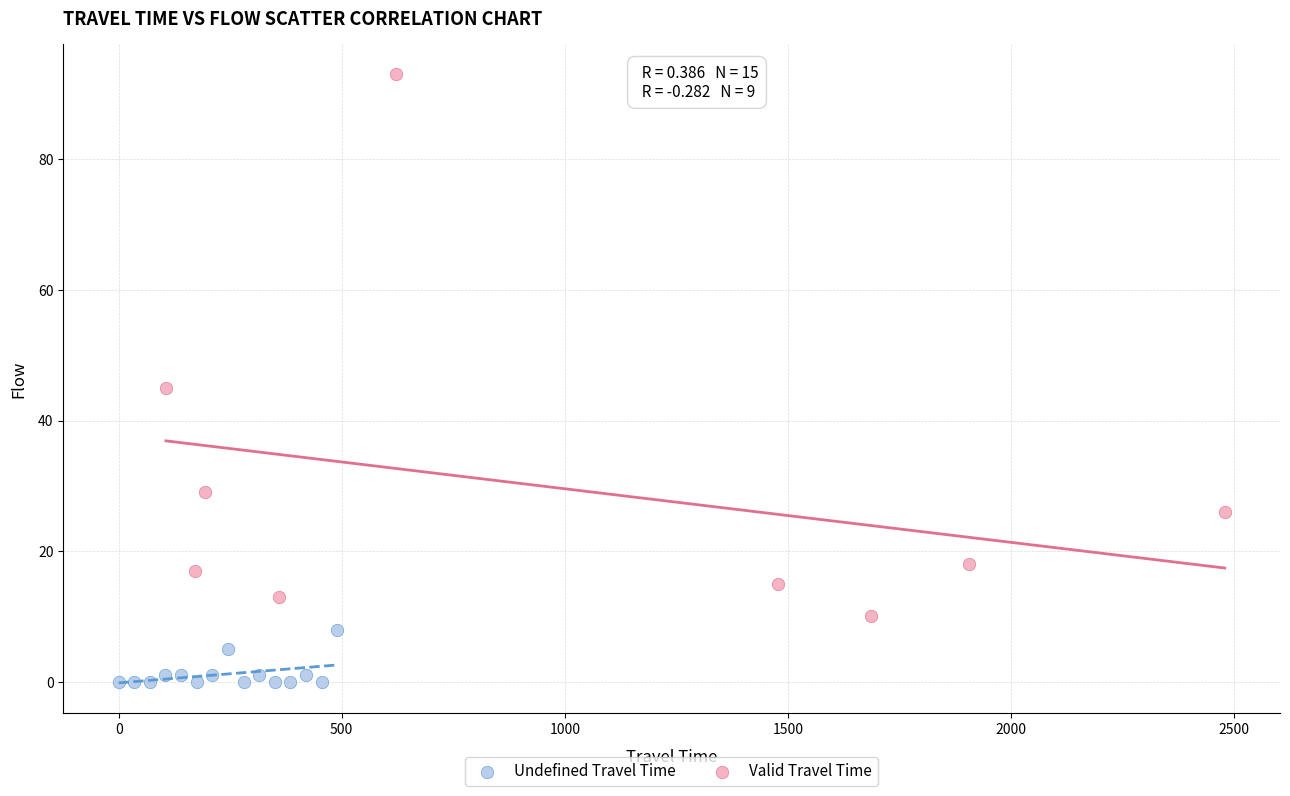

Which series has the largest Y range (max minus min)?

Valid Travel Time